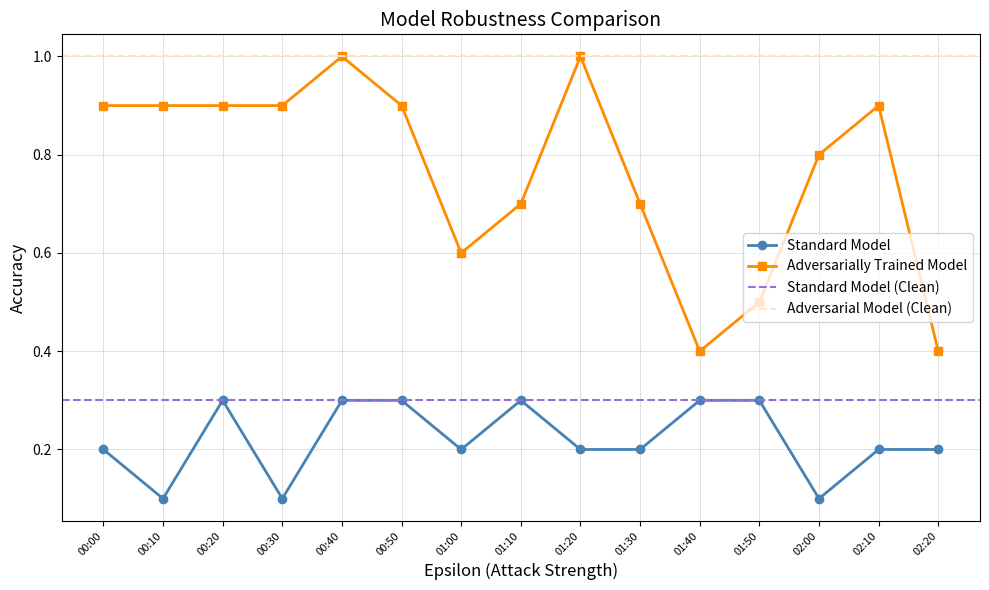

At which category does Standard Model reach its first local valley?

00:10